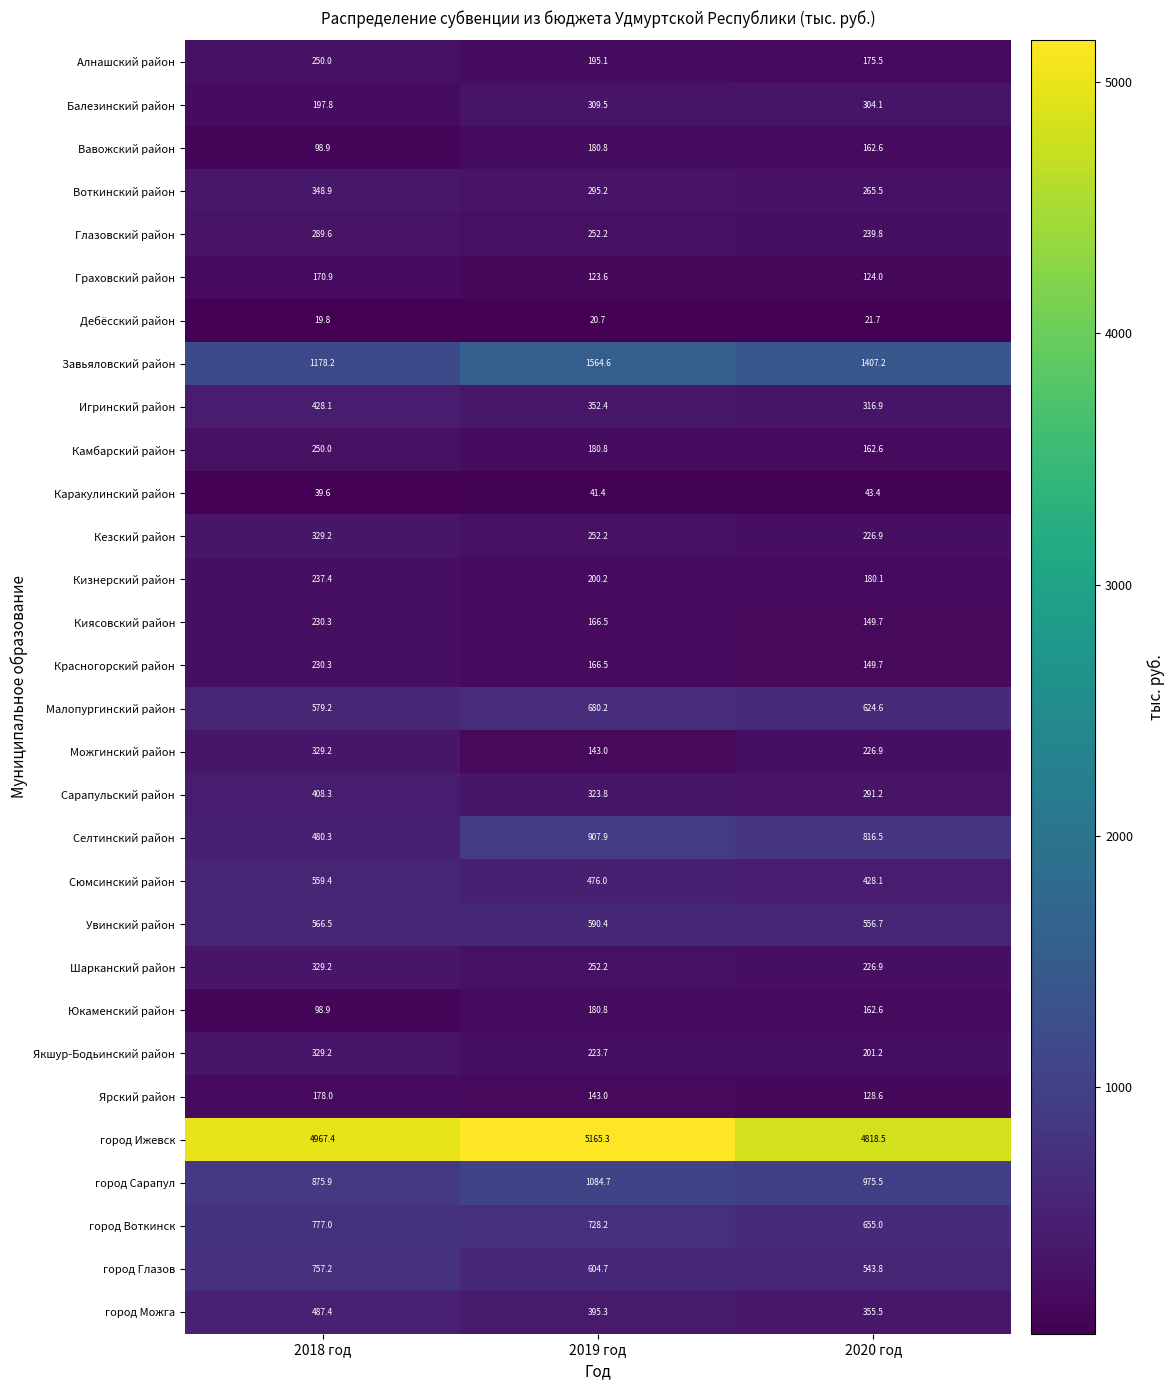

At which label does Сарапульский район first exceed 323?

2018 год